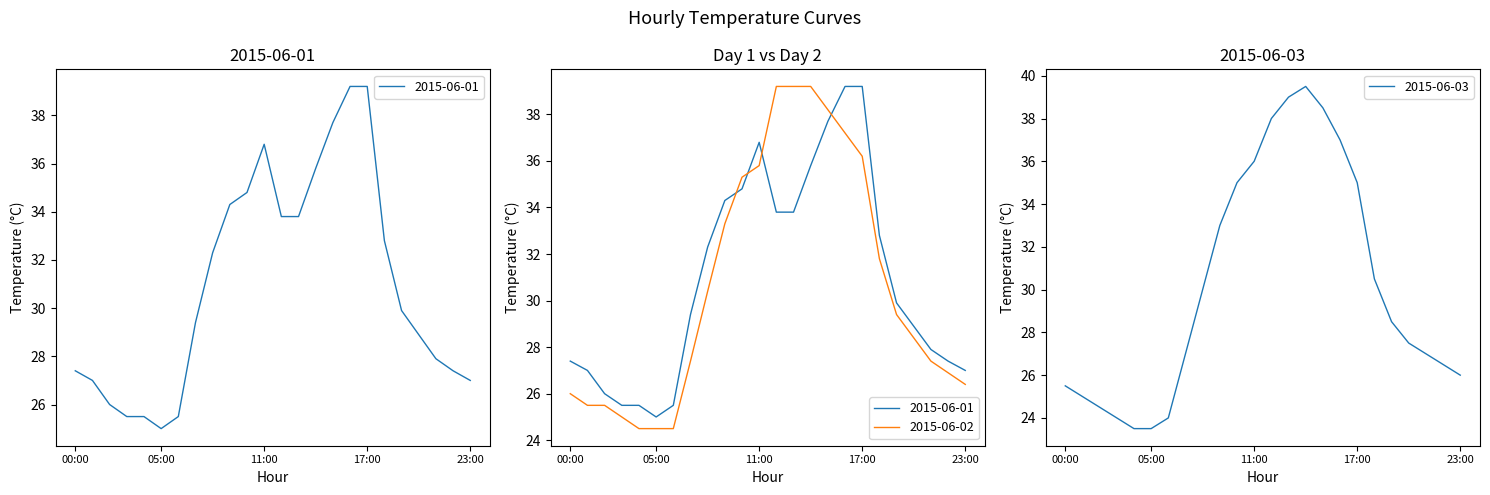

How many interior local peaks does the 2015-06-01 series have?

1